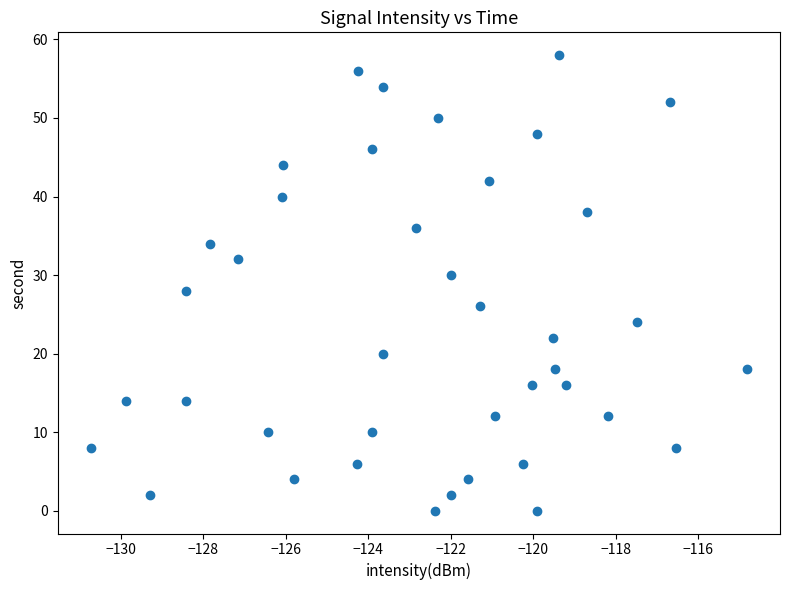

What is the range of Y values (max minus min)?

58